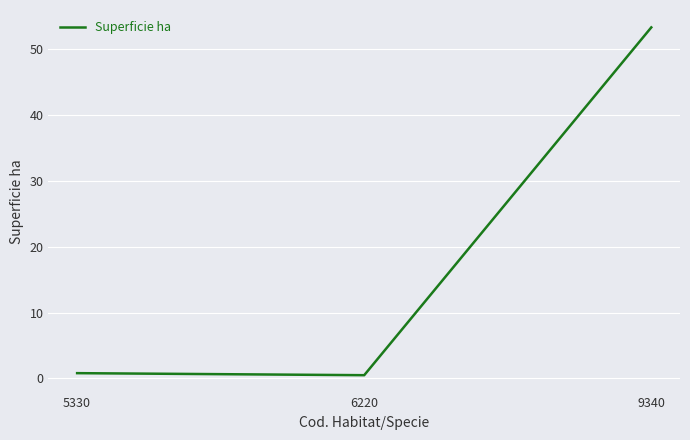

What is the difference between the maximum and minimum values?

52.9